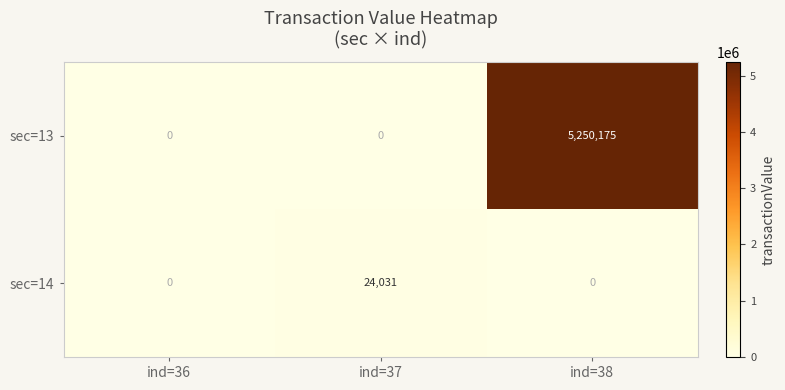

Is it true that sec=14 equals -11664 at ind=38?

False